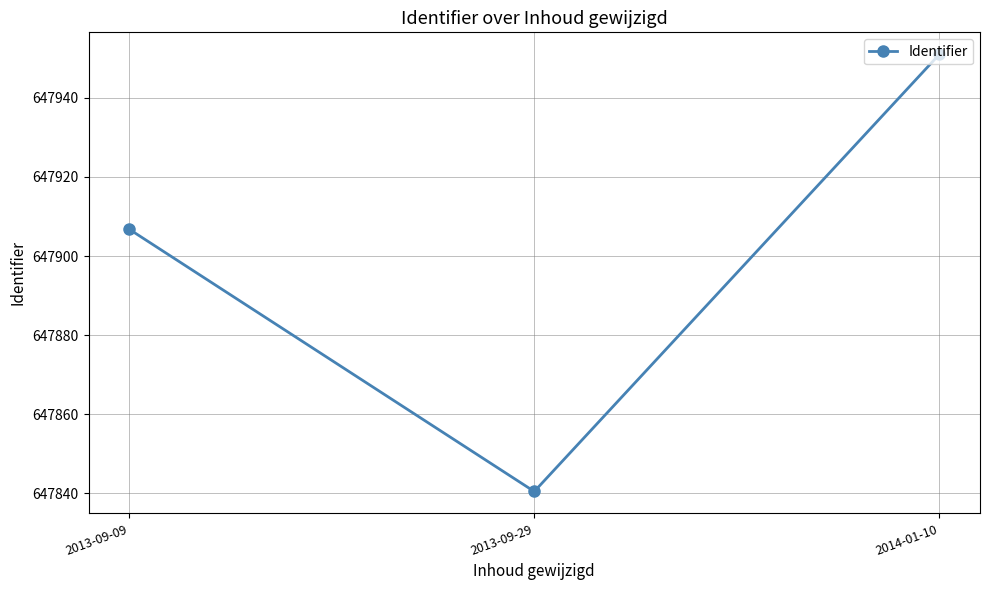

Approximately how many times larger is the value at 2014-01-10 compared to 2013-09-09?

1.0